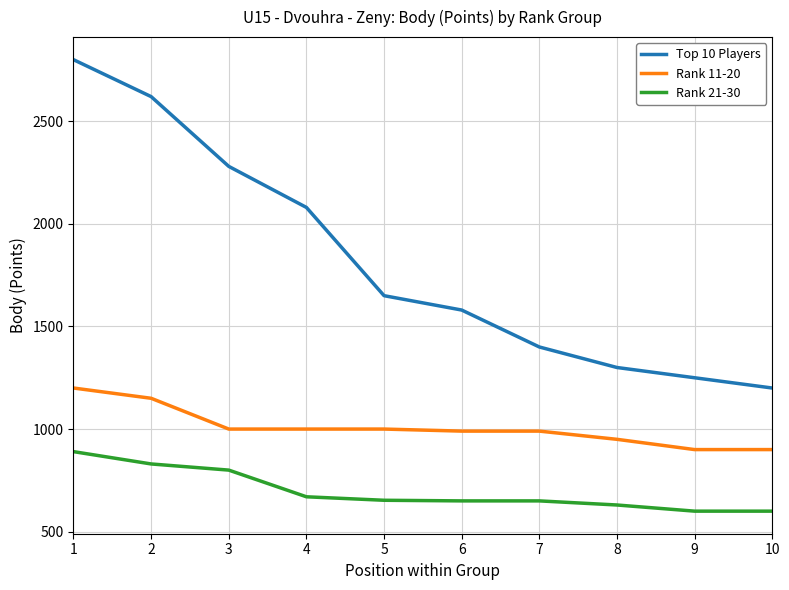

Rank the series by their average value, from highest to lowest.

Top 10 Players, Rank 11-20, Rank 21-30